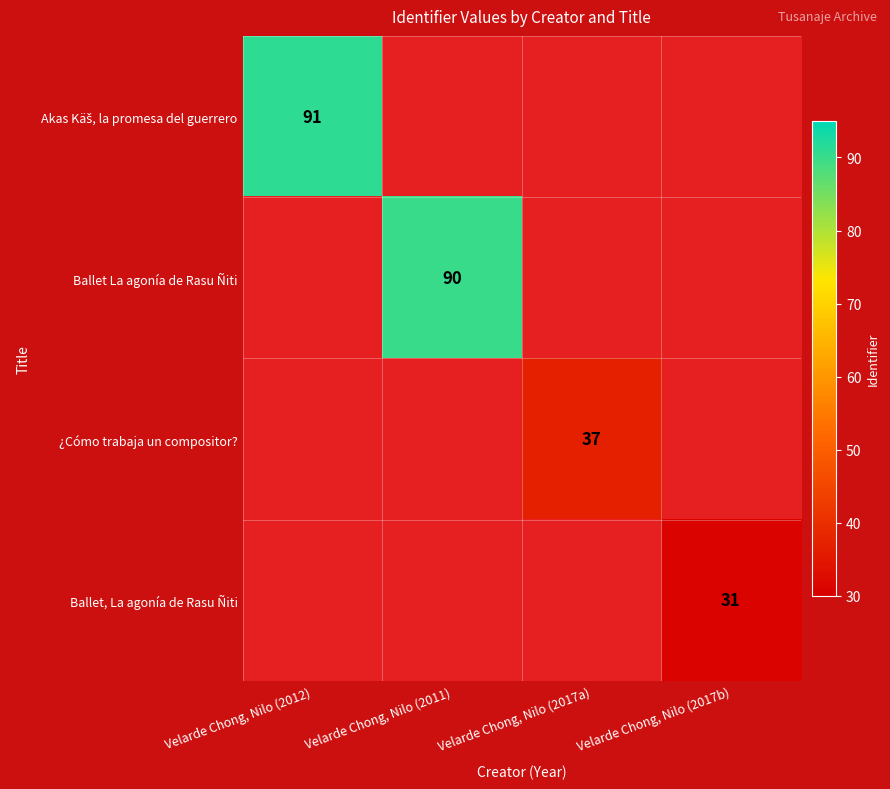

True or false: Ballet, La agonía de Rasu Ñiti has a value of 56 at Velarde Chong, Nilo (2017b).

False